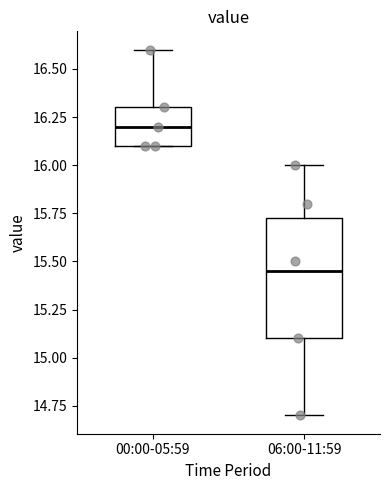

Reading left to right, transcribe this box plot: for each box, give where its median line is, the range the box spans, and where its two whiskers end, as read against the y-axis. The values are not printed on the chart, so give them approximately, as read against the axis.

00:00-05:59: median 16.20, box 16.10 to 16.30, whiskers 16.10 to 16.60
06:00-11:59: median 15.45, box 15.10 to 15.75, whiskers 14.70 to 16.00